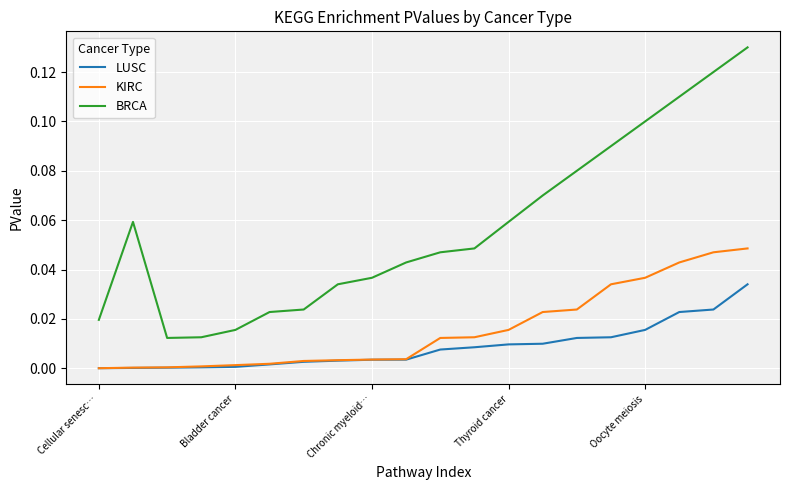

Rank the series by their maximum value, from lowest to highest.

LUSC, KIRC, BRCA